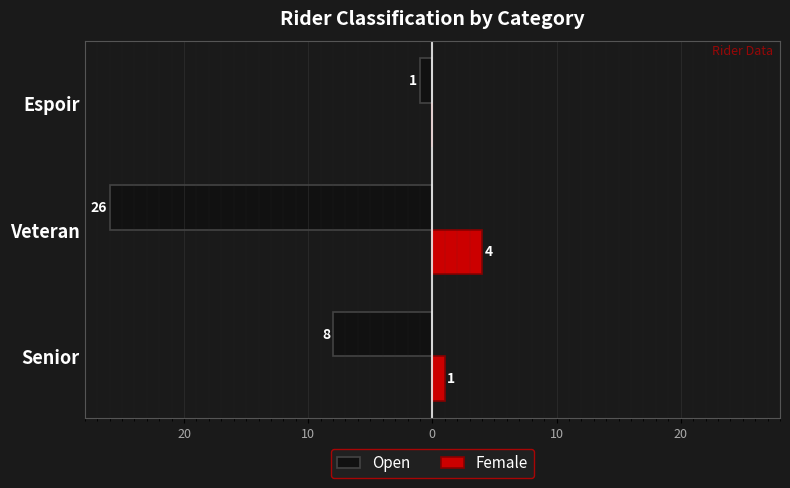

What is the sum of all Open values?

-35